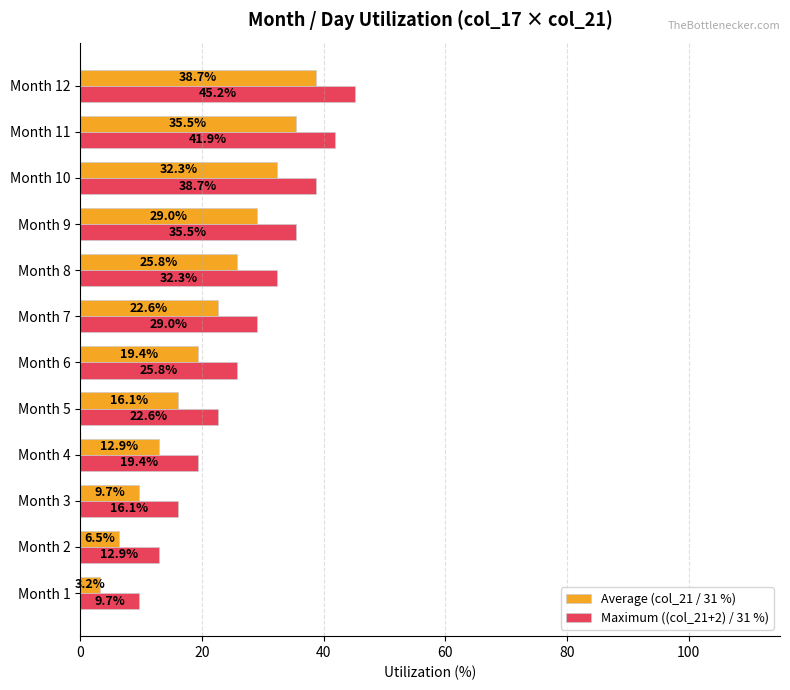

How many distinct data groups are displayed?

2